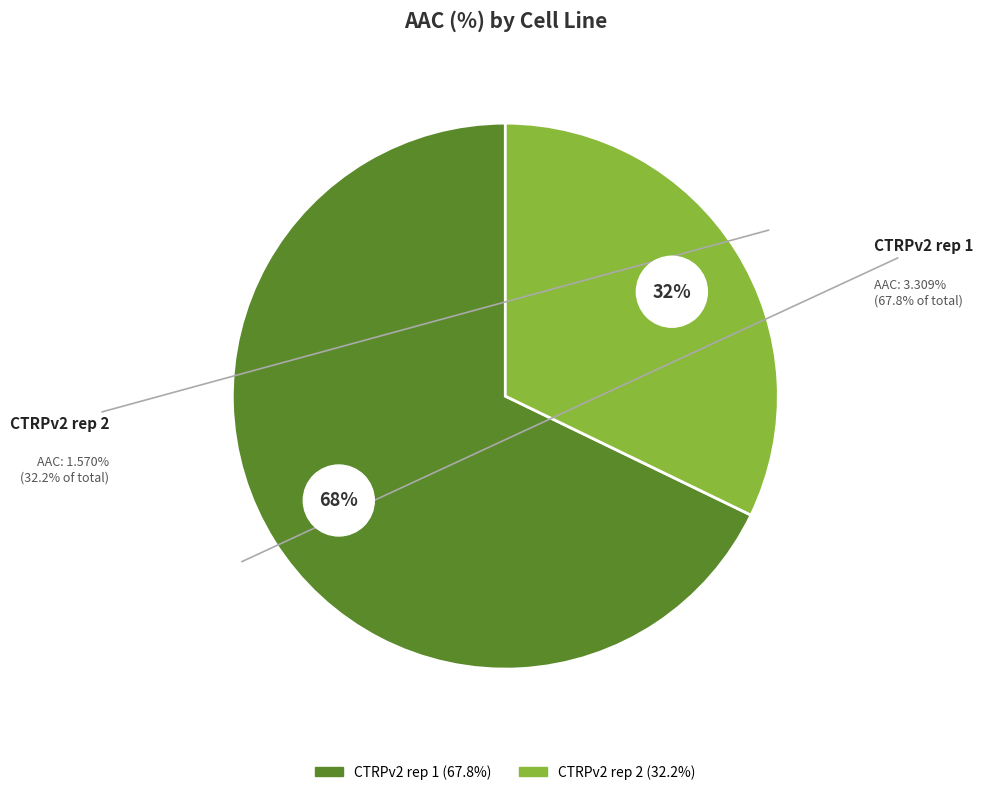

What percentage do CTRPv2 rep 2 and CTRPv2 rep 1 together represent?

100.0%